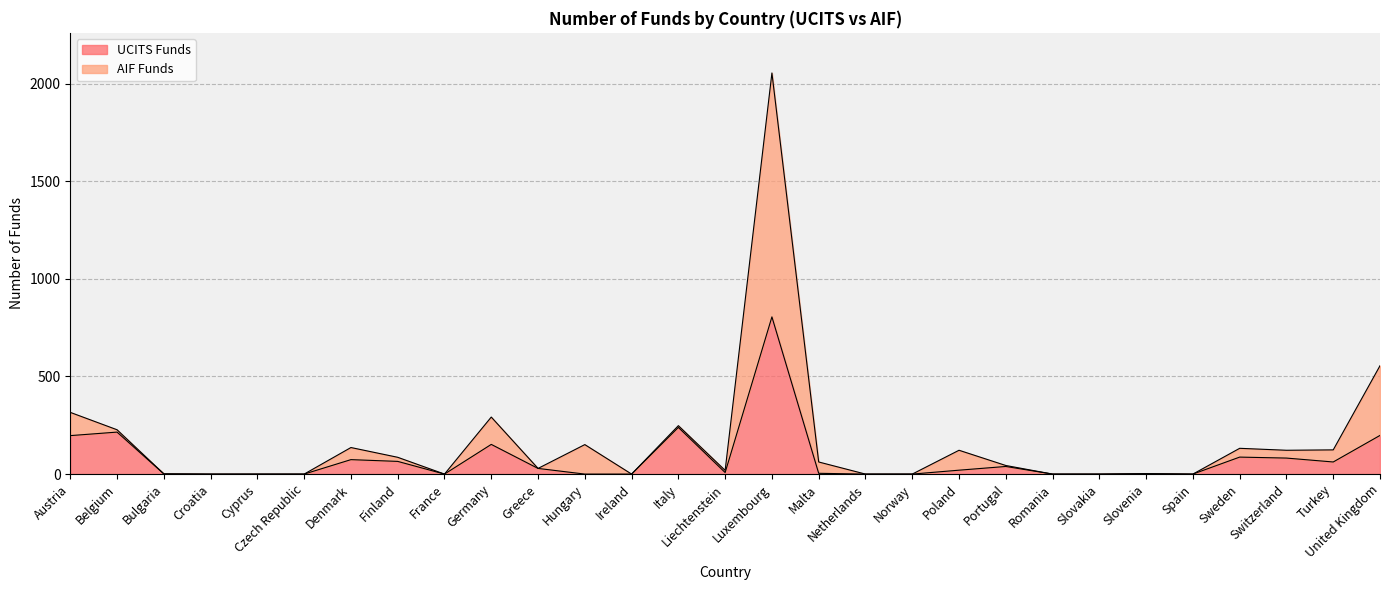

True or false: AIF Funds and UCITS Funds intersect in this chart.

False